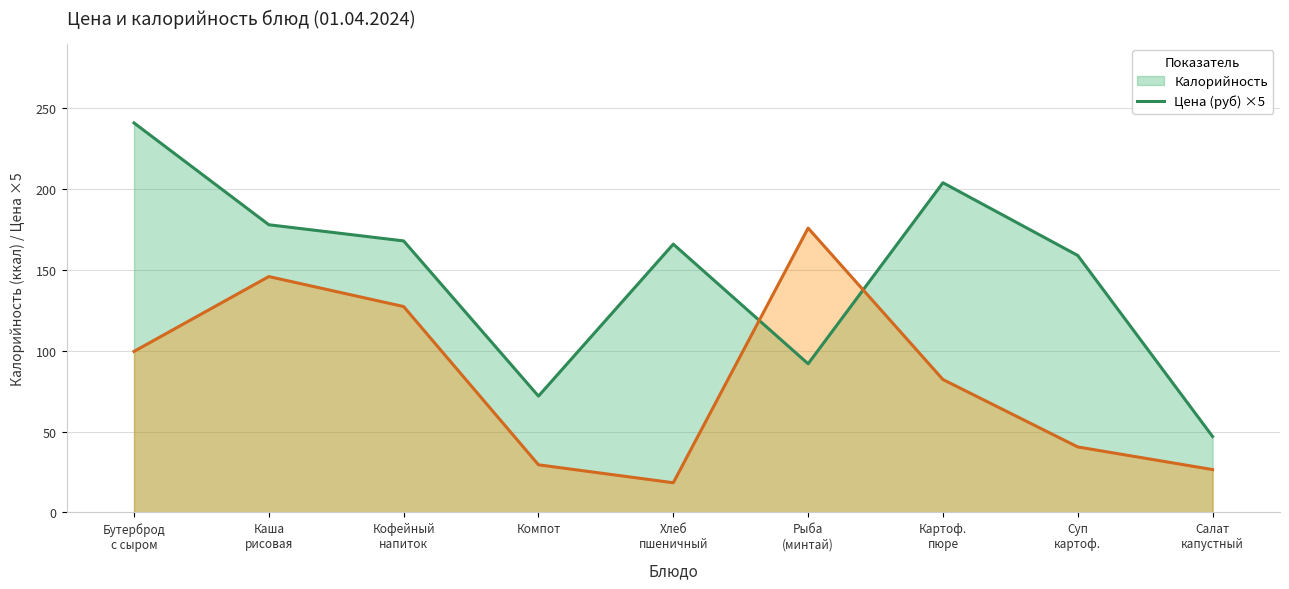

What is the sum of the Цена (руб) ×5 (линия) values at Суп
картоф. and Кофейный
напиток?

167.9